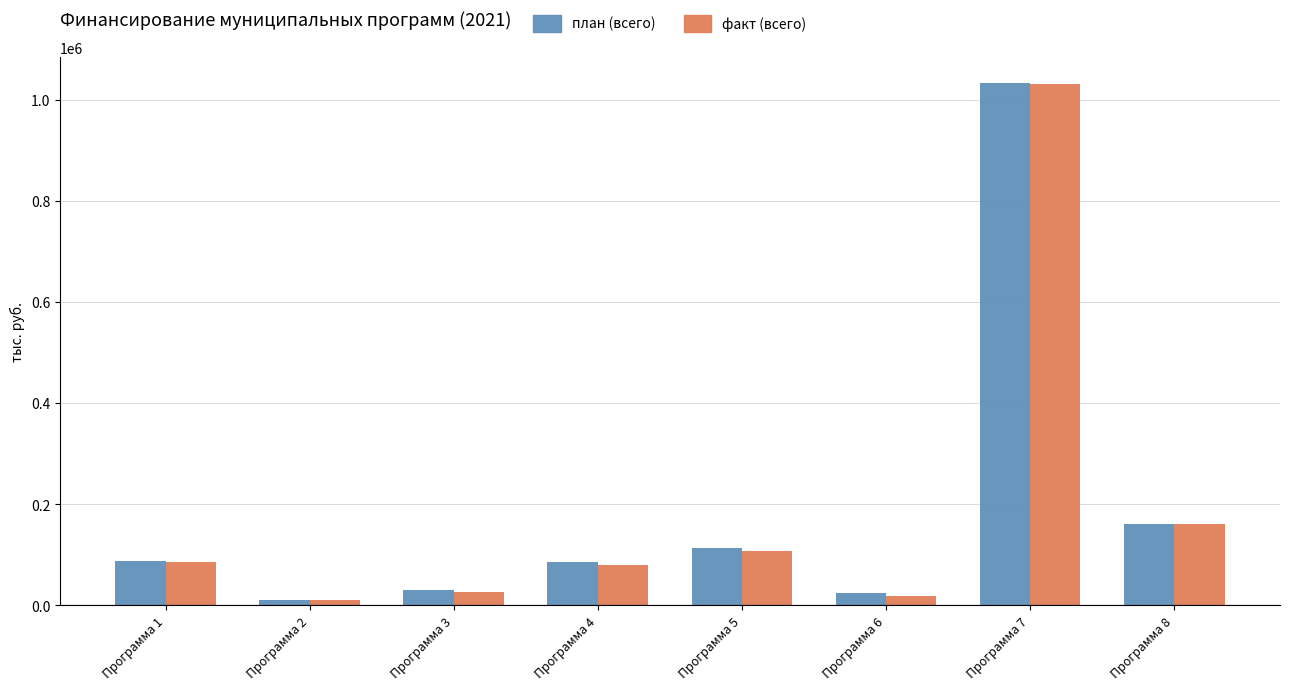

What is the value of the план (всего) bar at the 8th from the left?

160466.5